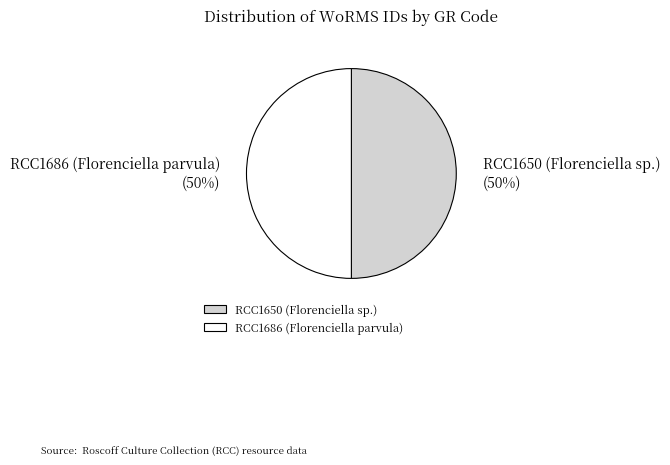

True or false: RCC1686 (Florenciella parvula) accounts for 58% of the total.

False